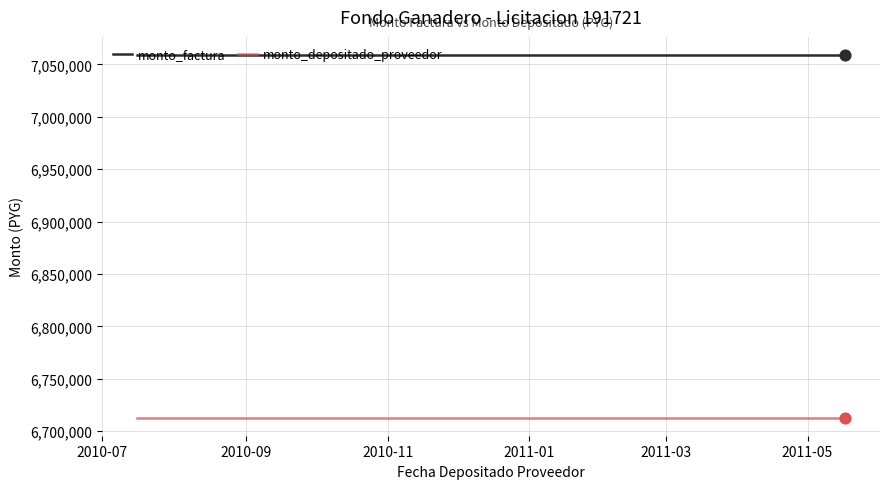

Which series has the largest total across all categories?

monto_factura